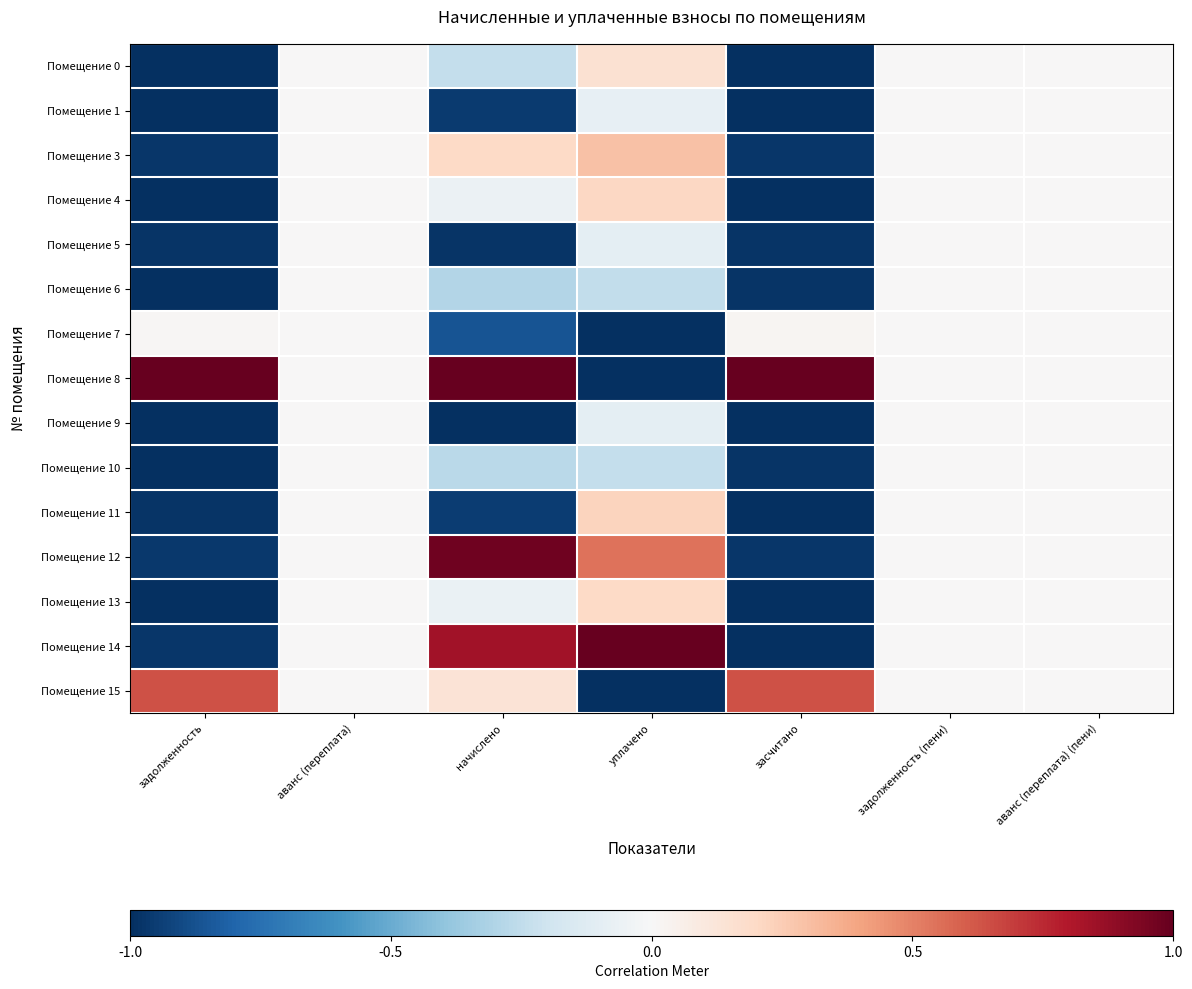

What is the maximum value shown in the chart?

1.0